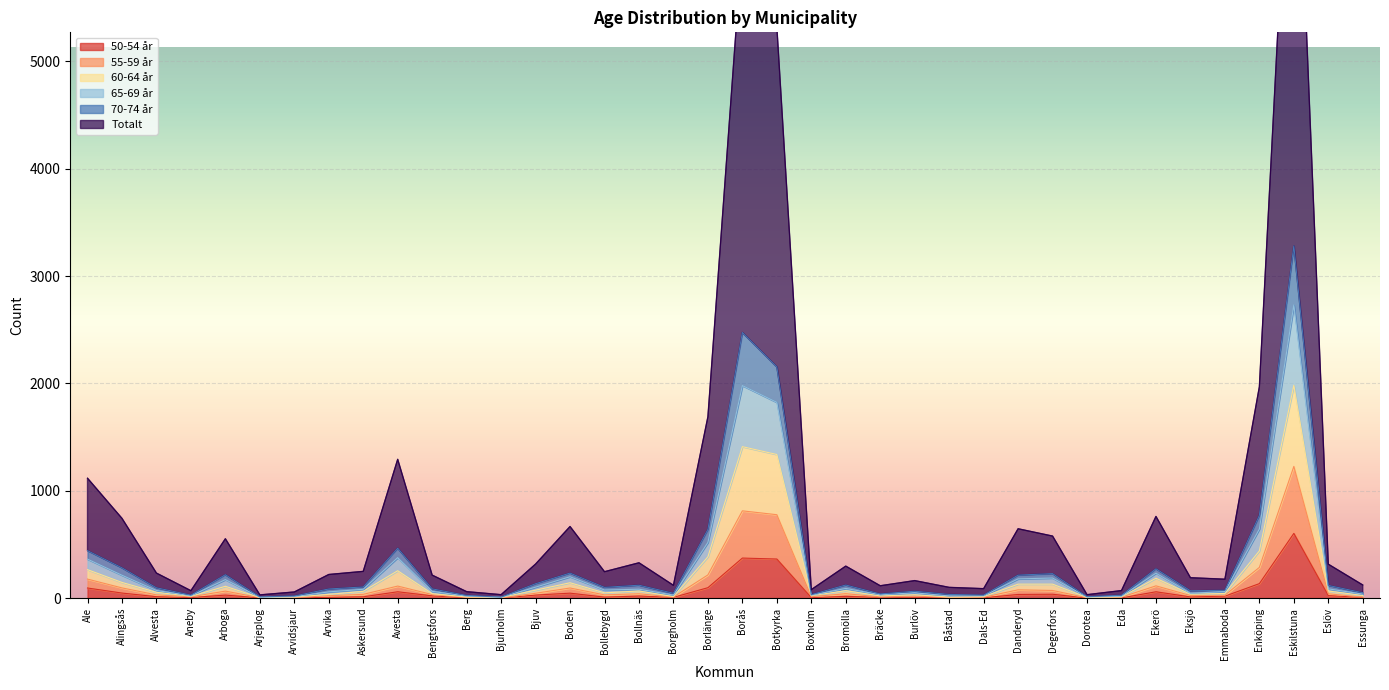

Between Bräcke and Eskilstuna, which series saw the biggest shift?

Totalt